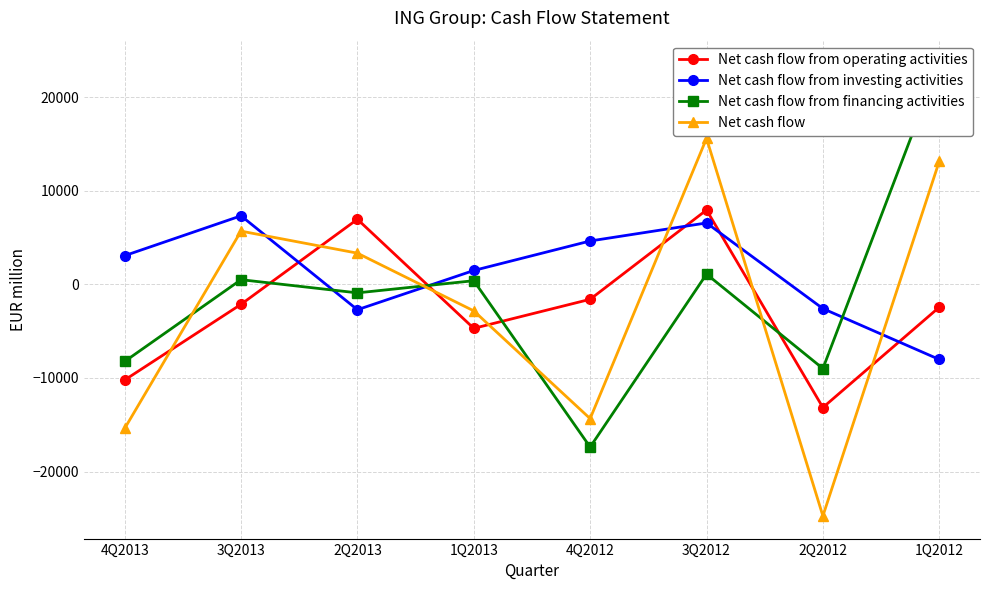

At 2Q2013, list the series in order from smallest to largest.

Net cash flow from investing activities, Net cash flow from financing activities, Net cash flow, Net cash flow from operating activities